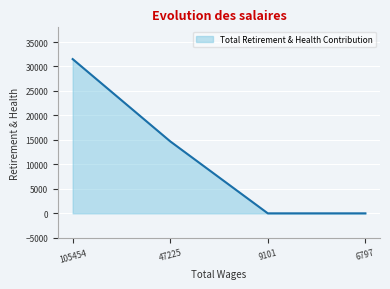

Reading right to left, list all the values displayed in this chart.

0	0	14705	31513